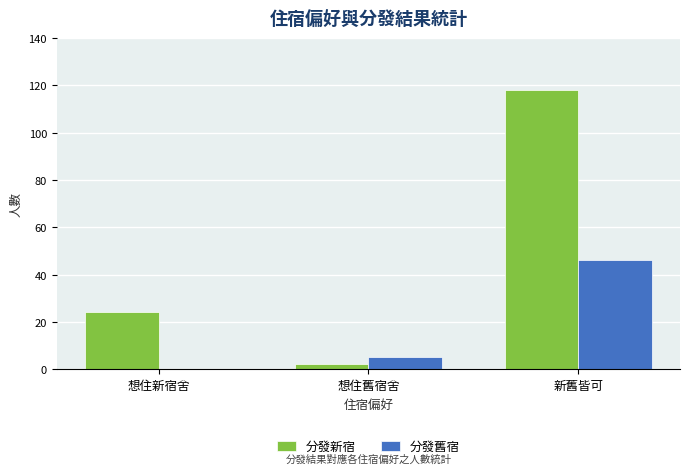

Reading left to right, what are all the values shown in this chart?

分發新宿: 想住新宿舍=24	想住舊宿舍=2	新舊皆可=118
分發舊宿: 想住新宿舍=0	想住舊宿舍=5	新舊皆可=46